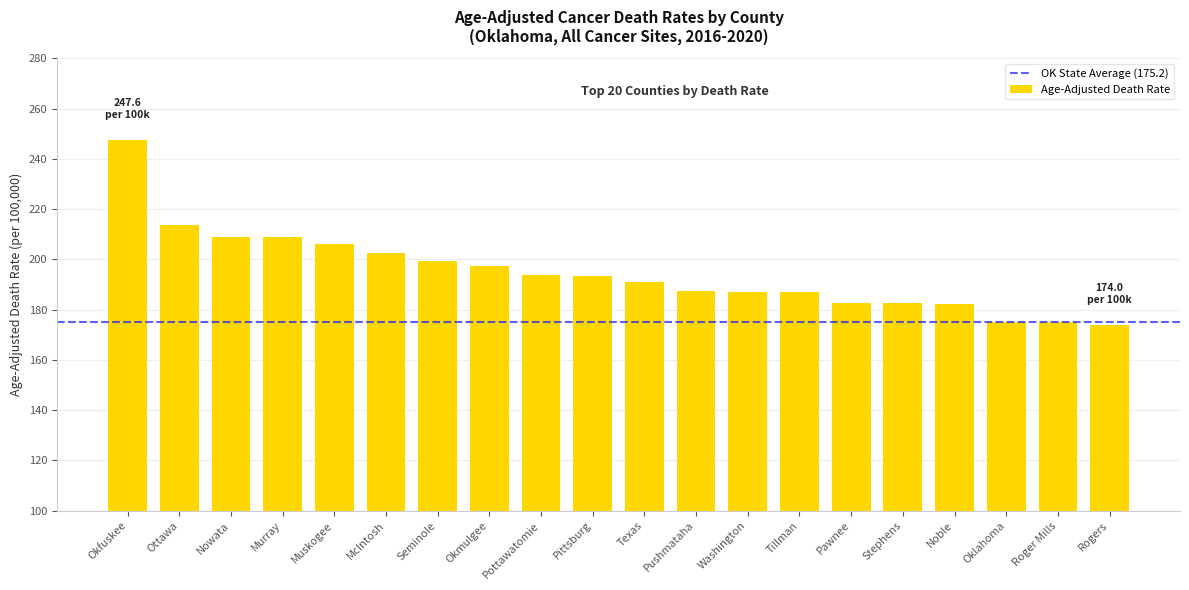

The chart shows a value of 283.7 at Roger Mills. True or false?

False